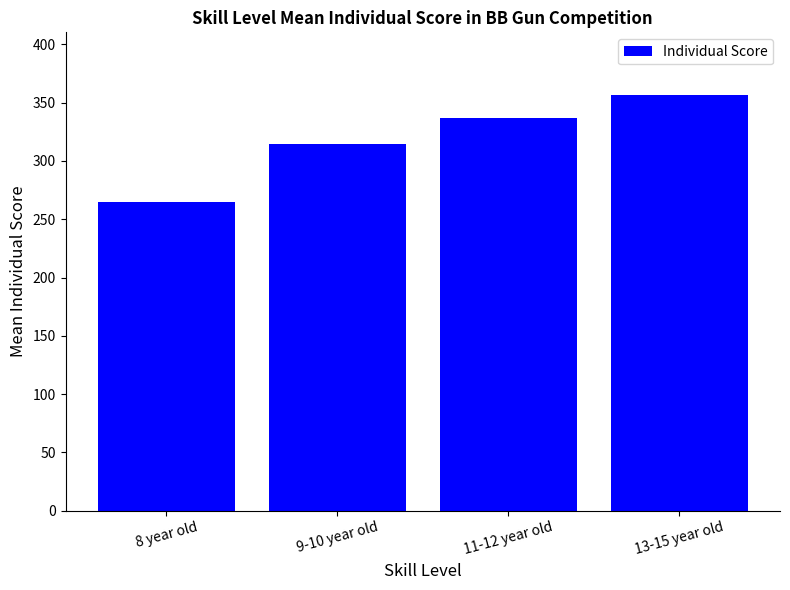

Which has a higher value, 11-12 year old or 9-10 year old?

11-12 year old